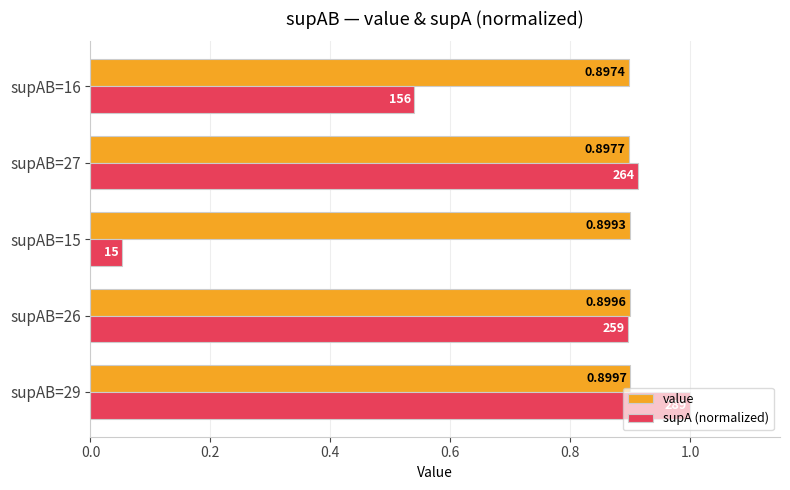

At which label is value closest to 0?

supAB=16